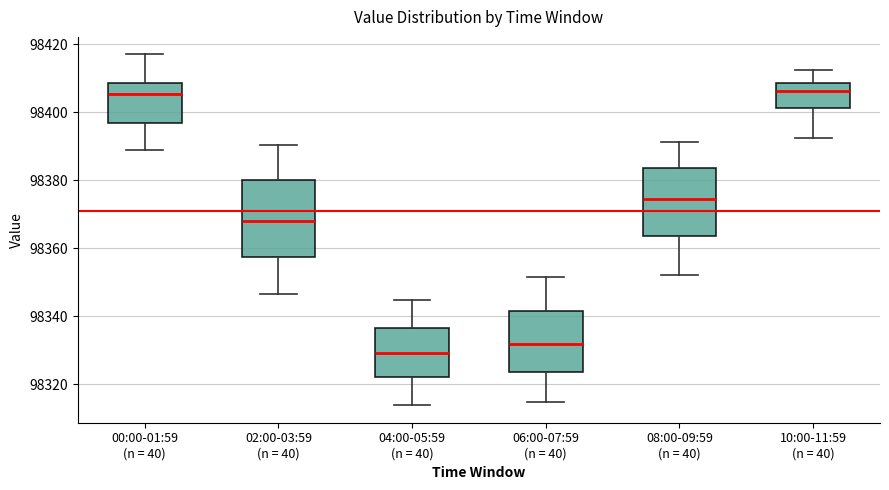

Reading left to right, read every box against the y-axis: the position of its median line, the range the box covers, and the ends of its whiskers. The values are not printed on the chart, so give them approximately, as read against the axis.

00:00-01:59 (n = 40): median 98406, box 98396 to 98408, whiskers 98388 to 98416
02:00-03:59 (n = 40): median 98368, box 98358 to 98380, whiskers 98346 to 98390
04:00-05:59 (n = 40): median 98330, box 98322 to 98336, whiskers 98314 to 98344
06:00-07:59 (n = 40): median 98332, box 98324 to 98342, whiskers 98314 to 98352
08:00-09:59 (n = 40): median 98374, box 98364 to 98384, whiskers 98352 to 98392
10:00-11:59 (n = 40): median 98406, box 98402 to 98408, whiskers 98392 to 98412